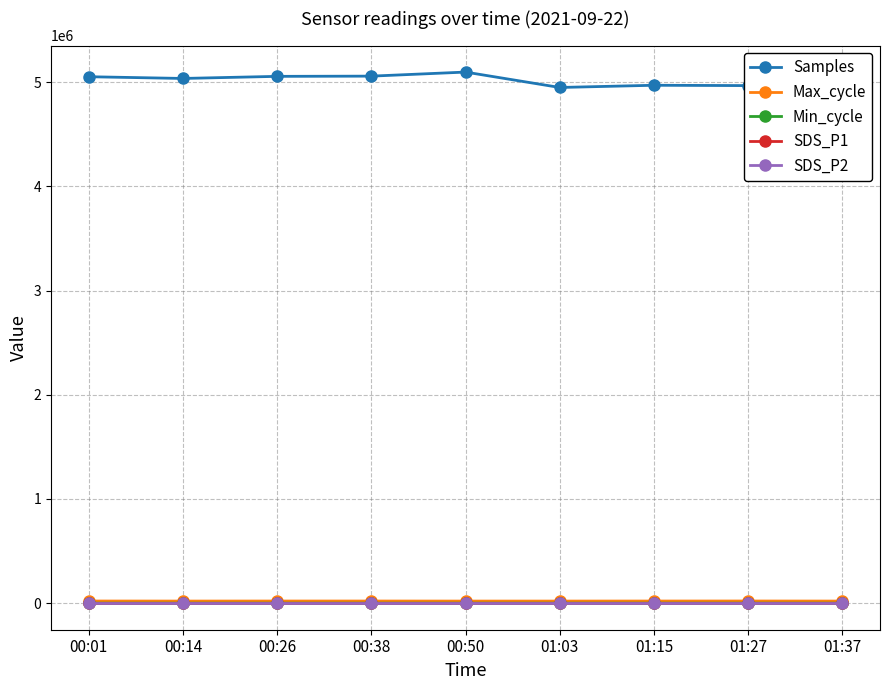

Which series has the largest range (max minus min)?

Samples